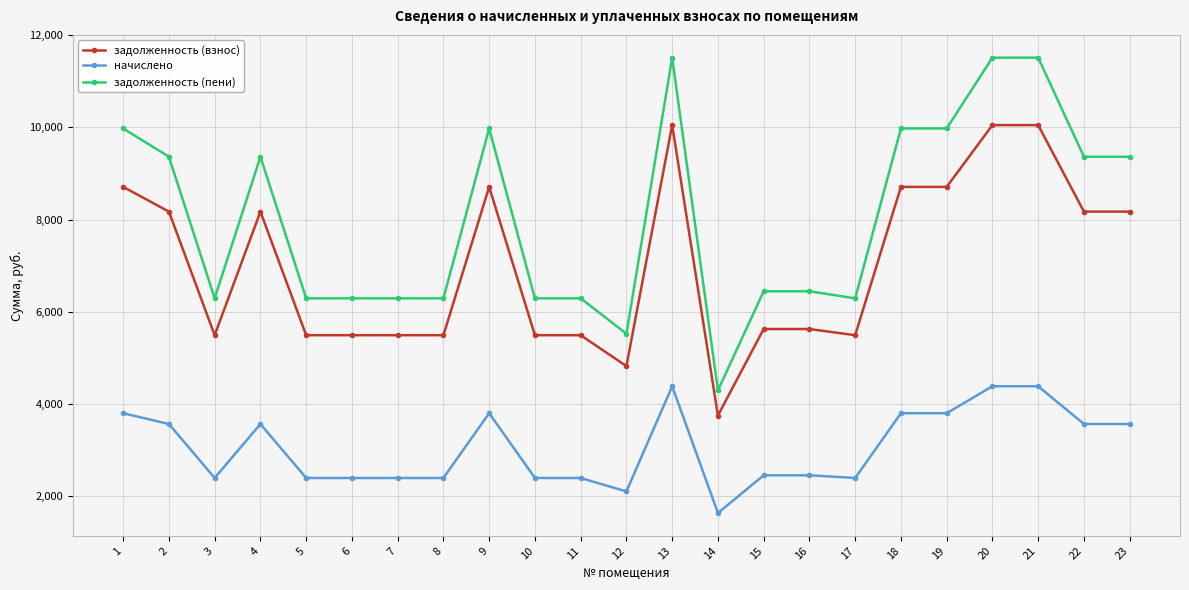

How many series are shown in this chart?

3